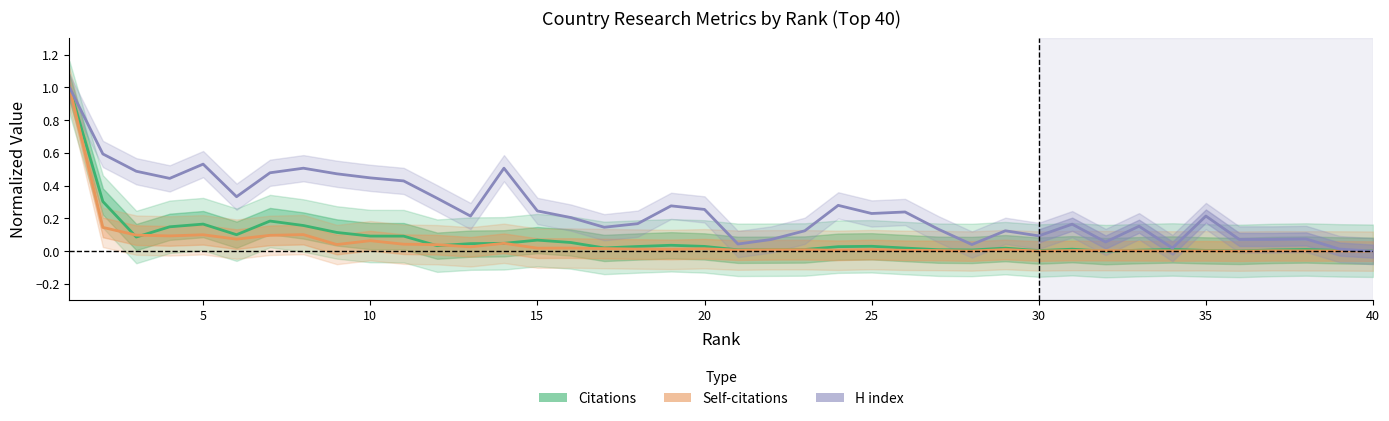

Is the value of Self-citations (normalized) at 35 greater than the value of H index (normalized) at 15?

No